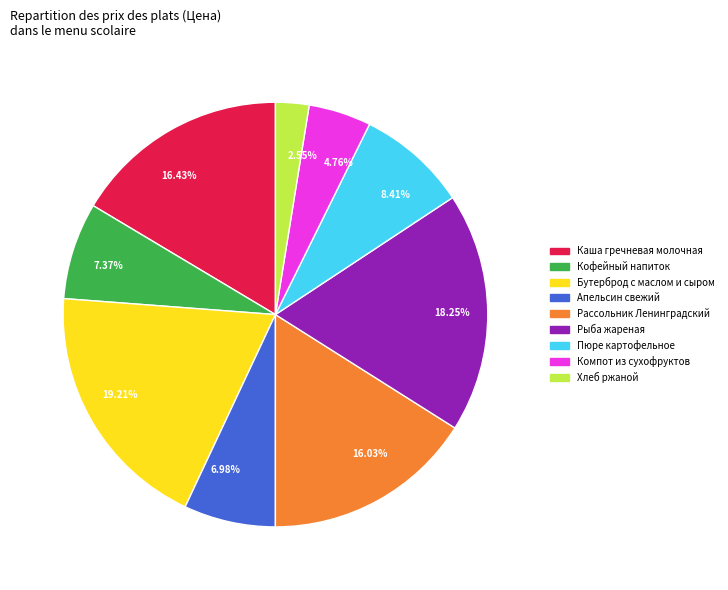

How much of the chart is everything except Компот из сухофруктов?

95.2%